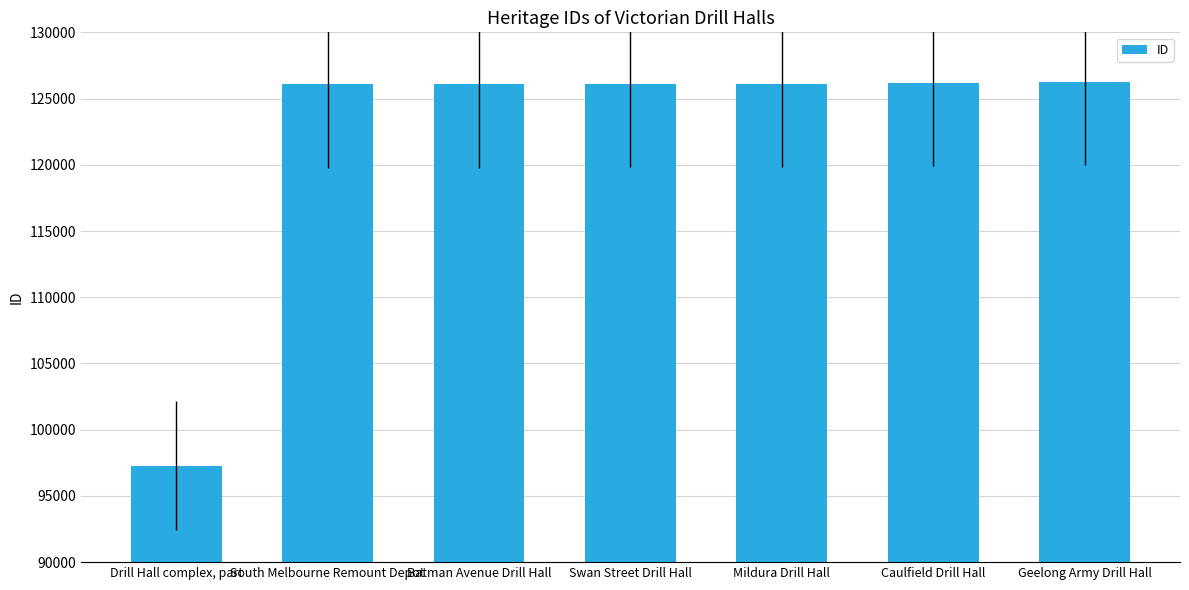

What is the approximate value at Drill Hall complex, part, to the nearest 100?

97300